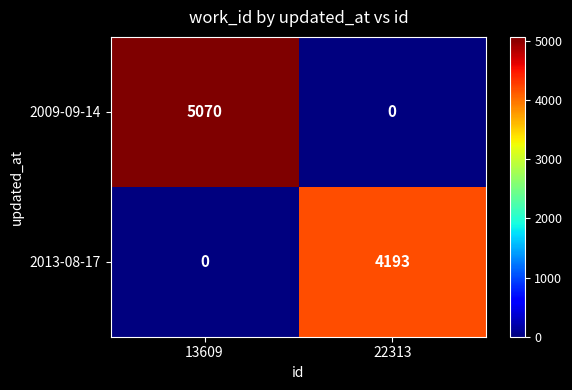

Reading right to left, transcribe all the data shown in this chart.

2009-09-14: 22313=0	13609=5070
2013-08-17: 22313=4193	13609=0